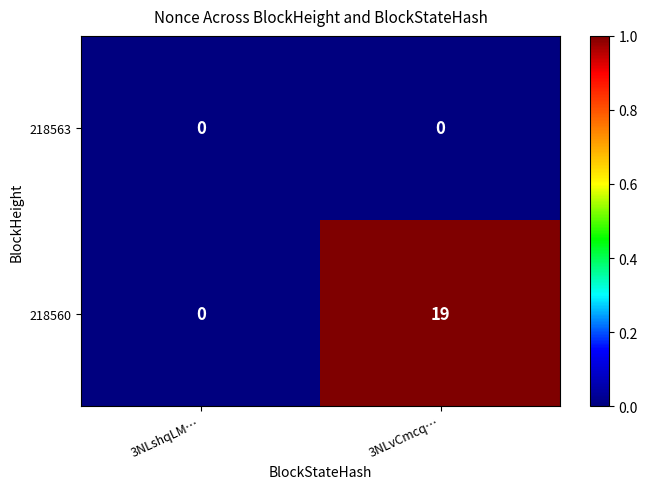

At how many categories does at least one series exceed 11?

1